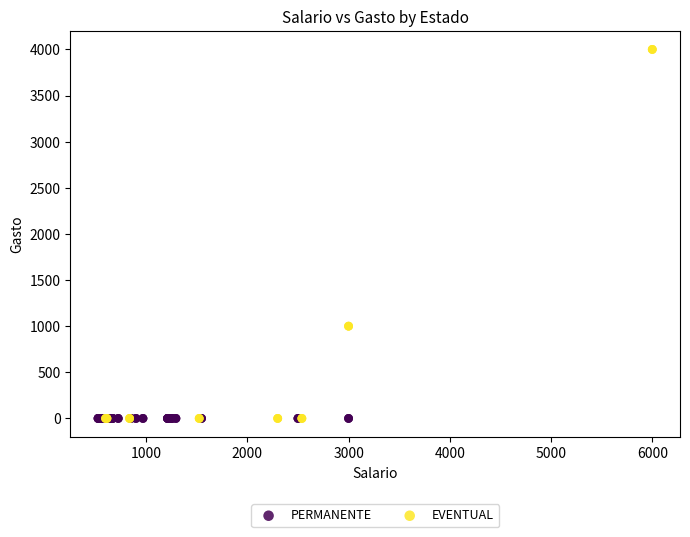

Which series reaches the maximum Y coordinate?

EVENTUAL